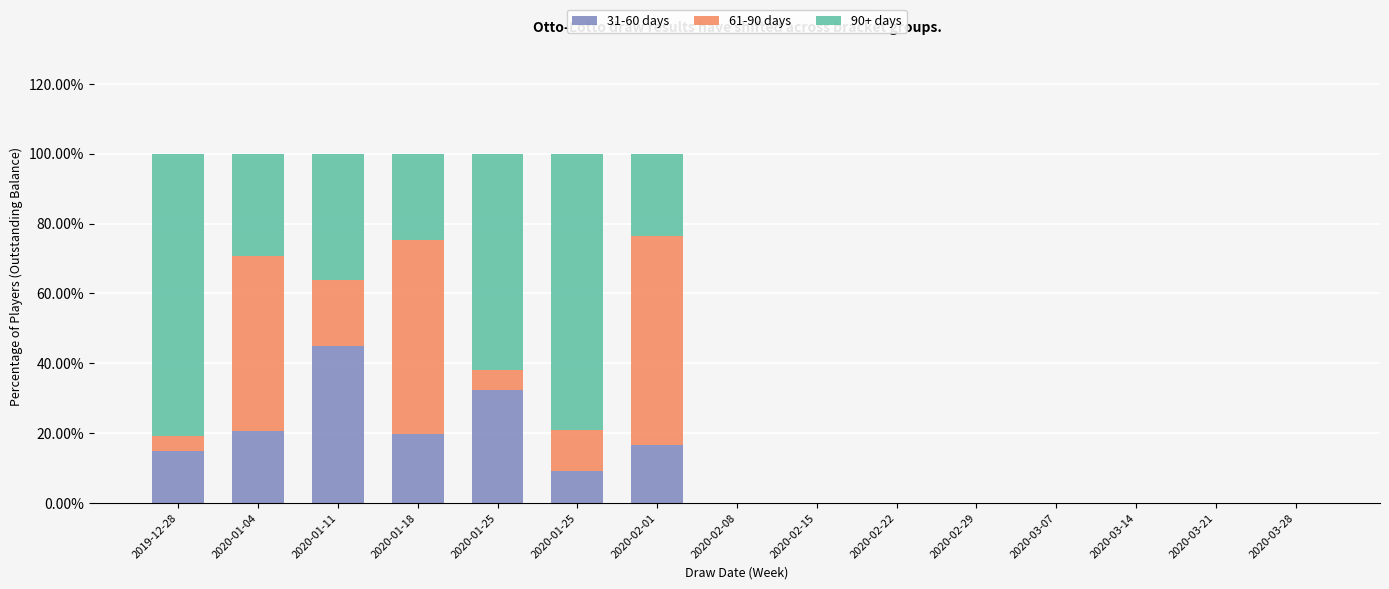

Are the bars horizontal?

No